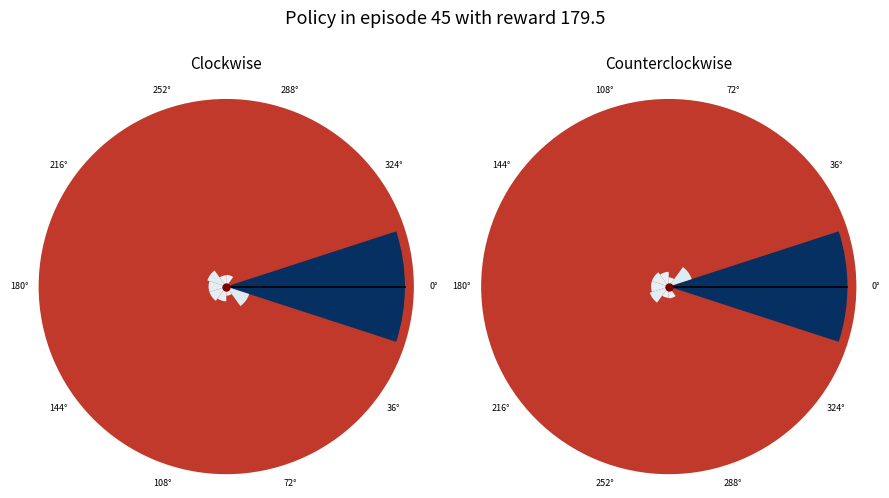

How many segments does this pie chart have?

10